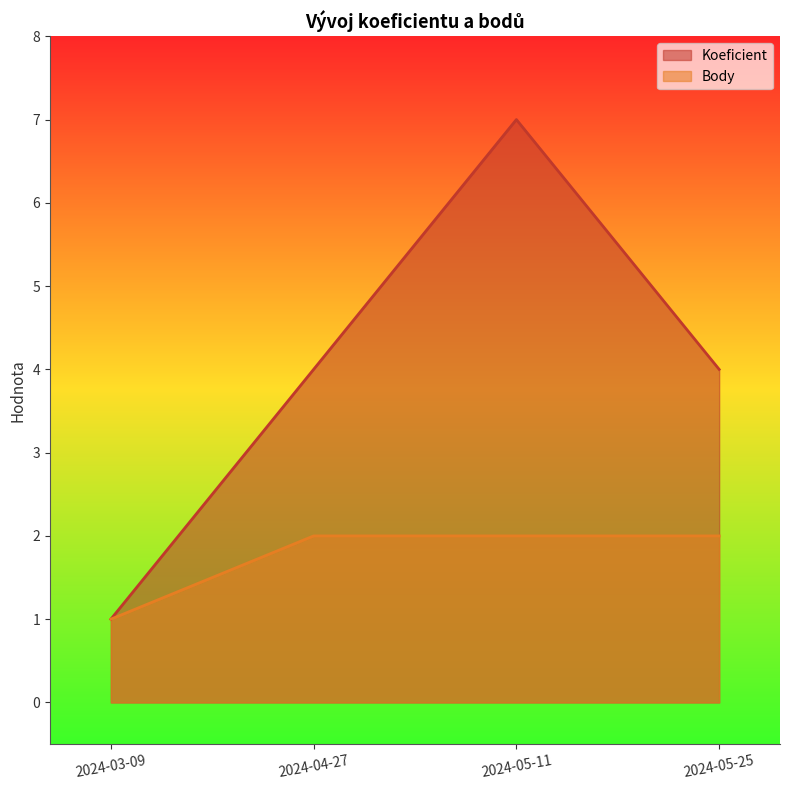

How many values in the Body series are below 2?

1